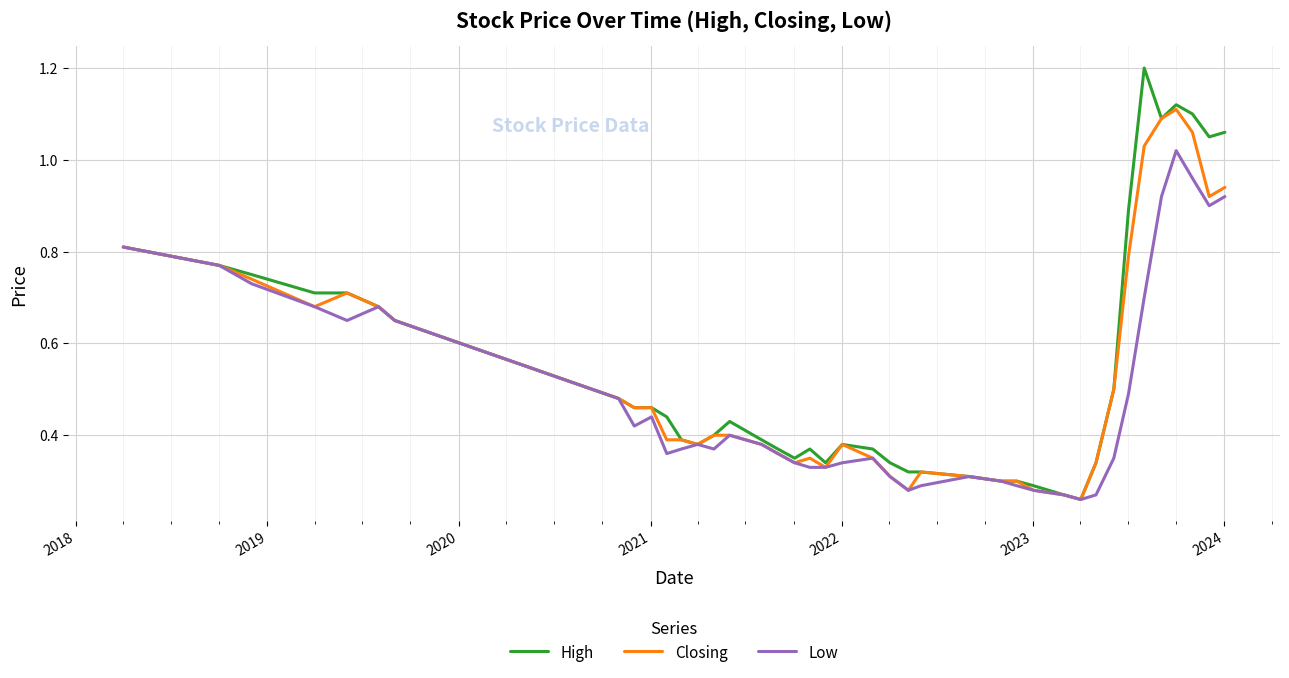

What is the greatest value displayed?

1.2